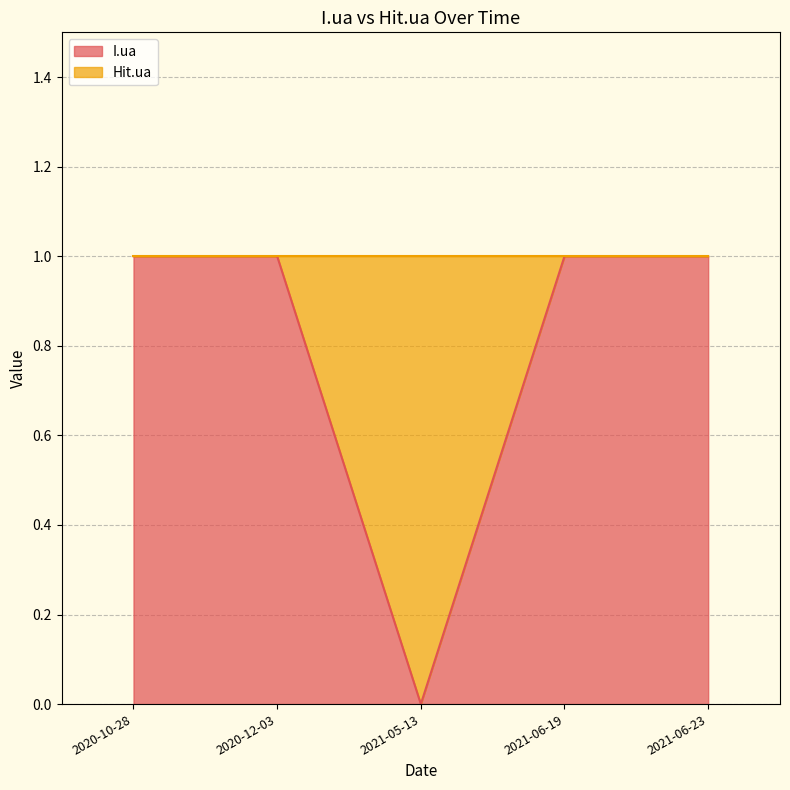

List the labels in order of value, smallest first.

2021-05-13, 2020-10-28, 2020-12-03, 2021-06-19, 2021-06-23